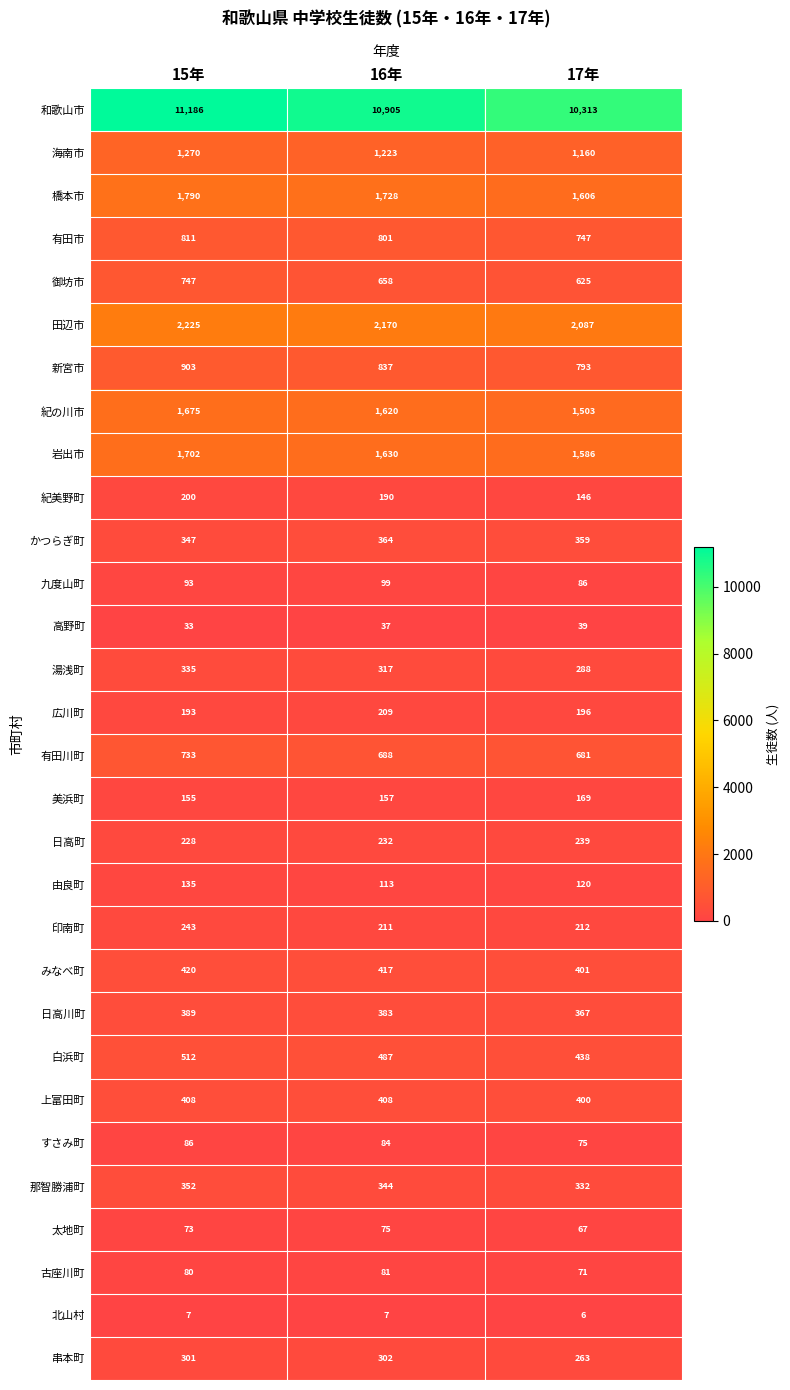

Which category has the lowest value across all series?

17年